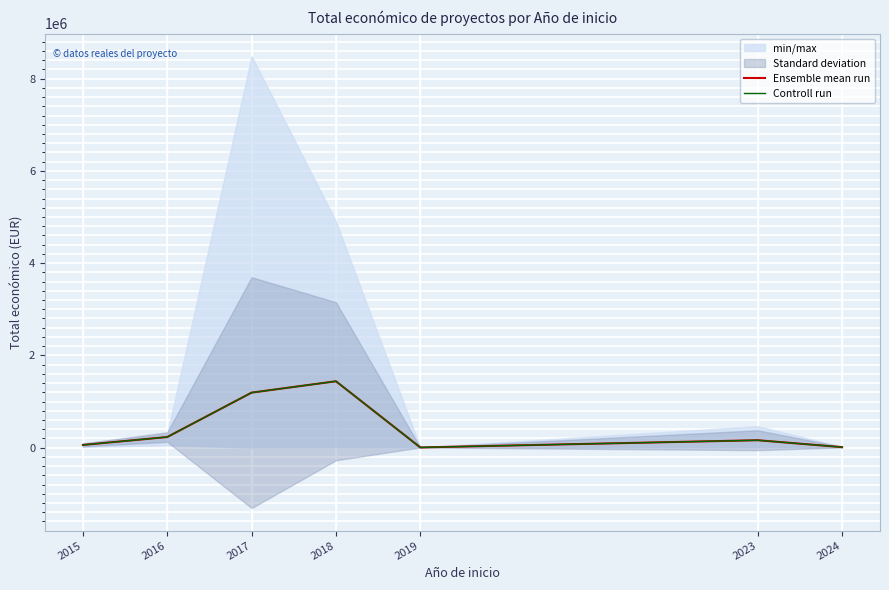

In Ensemble mean run, how many points are higher than both neighbors (excluding endpoints)?

2